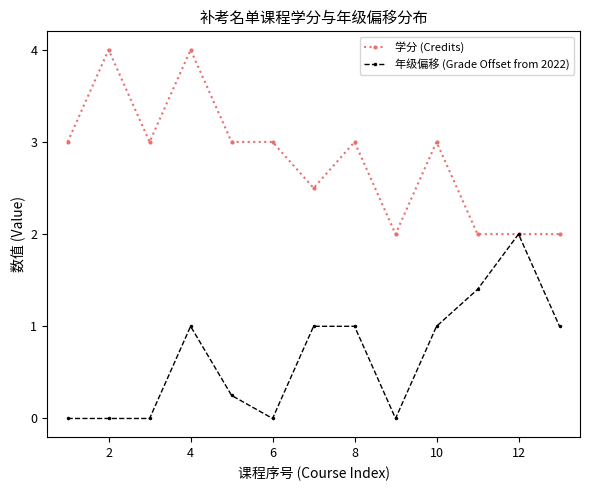

What is the difference between the maximum and minimum values in the 年级偏移 (Grade Offset from 2022) series?

2.0